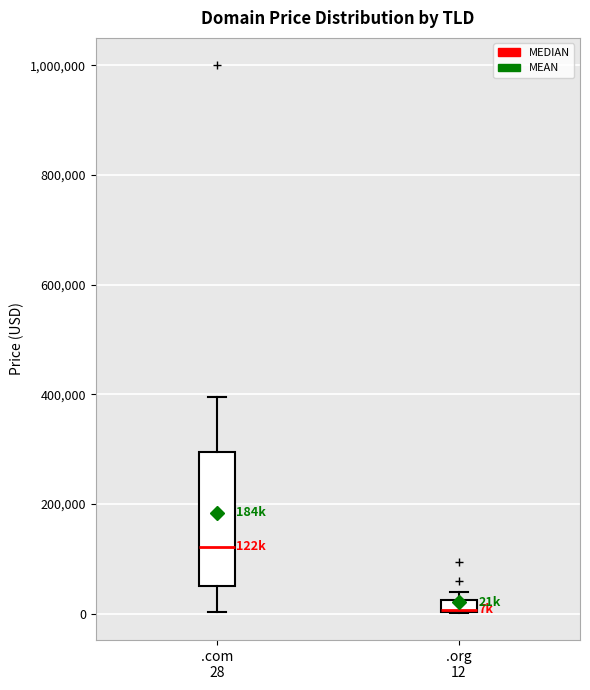

Where is the lower edge of the box for .org 12 on the y-axis? The values are not printed on the chart, so give them approximately, as read against the axis.

0